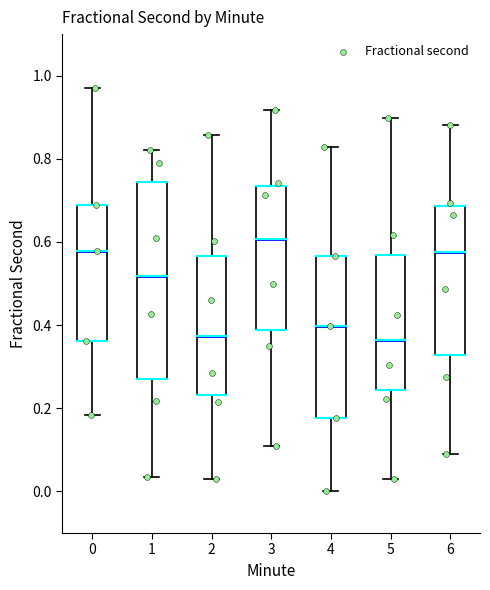

Reading left to right, transcribe this box plot: for each box, give where its median line is, the range the box spans, and where its two whiskers end, as read against the y-axis. The values are not printed on the chart, so give them approximately, as read against the axis.

0: median 0.58, box 0.36 to 0.68, whiskers 0.18 to 0.96
1: median 0.52, box 0.28 to 0.74, whiskers 0.04 to 0.82
2: median 0.38, box 0.24 to 0.56, whiskers 0.04 to 0.86
3: median 0.60, box 0.38 to 0.74, whiskers 0.10 to 0.92
4: median 0.40, box 0.18 to 0.56, whiskers 0.00 to 0.82
5: median 0.36, box 0.24 to 0.56, whiskers 0.04 to 0.90
6: median 0.58, box 0.32 to 0.68, whiskers 0.08 to 0.88